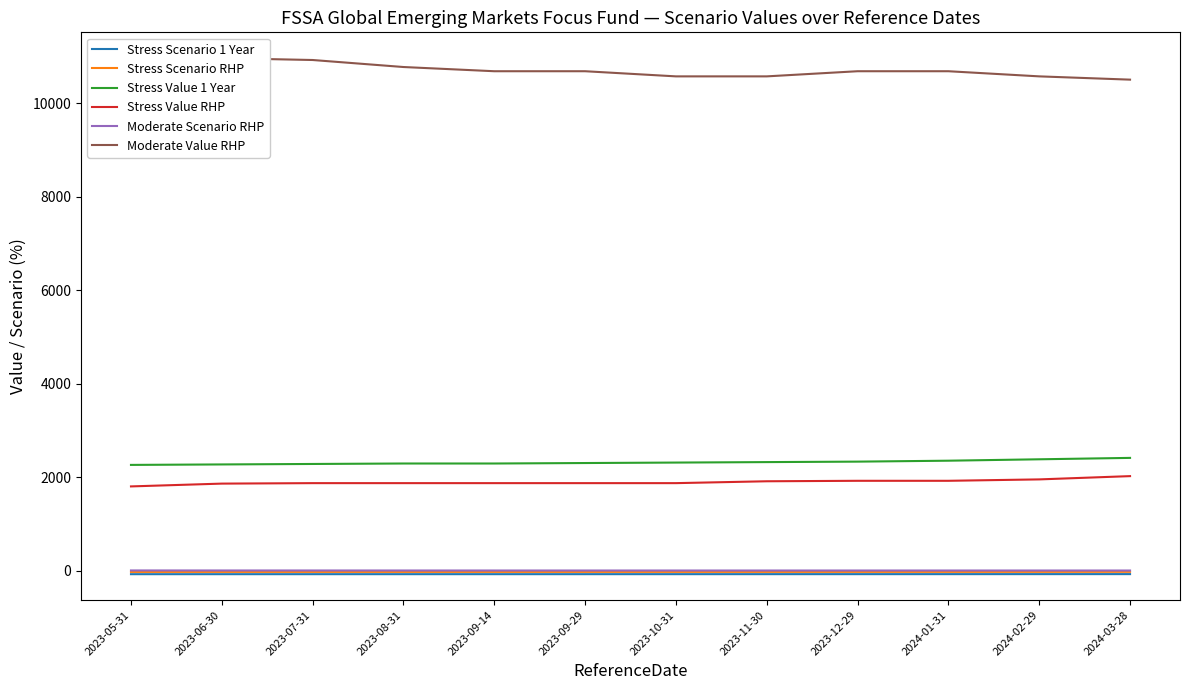

What is the label of the 10th point from the right?

2023-07-31